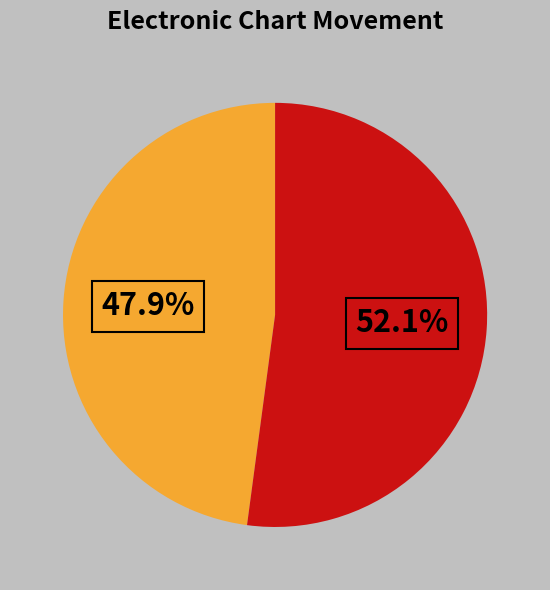

Count the number of slices in the pie.

2